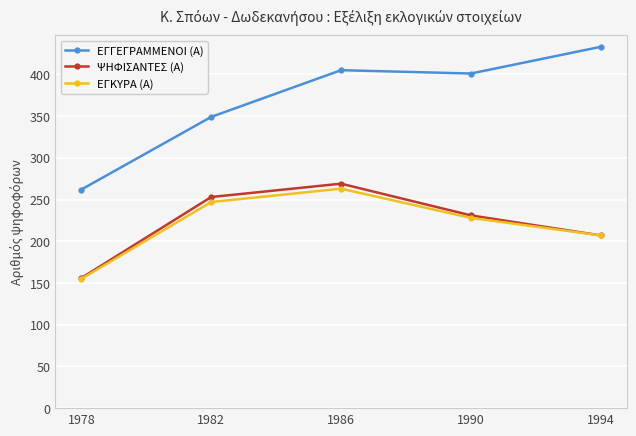

Rank the categories by ΕΓΓΕΓΡΑΜΜΕΝΟΙ (Α) value from lowest to highest.

1978, 1982, 1990, 1986, 1994